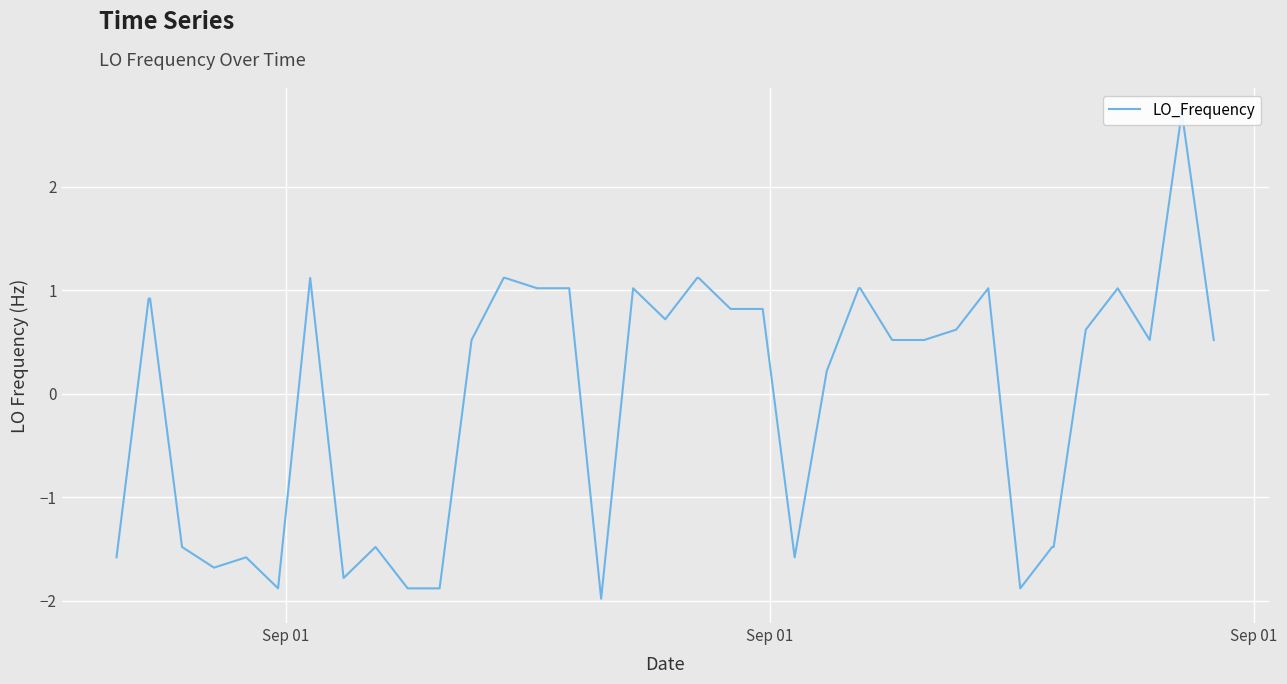

Reading left to right, extract all data points from this chart.

-1.6	0.9	0.9	-1.5	-1.7	-1.6	-1.9	1.1	-1.8	-1.5	-1.9	-1.9	0.5	1.1	1.1	1.0	1.0	-2.0	1.0	0.7	1.1	1.1	0.8	0.8	-1.6	0.2	1.0	1.0	0.5	0.5	0.6	1.0	-1.9	-1.5	-1.5	0.6	1.0	0.5	2.7	0.5